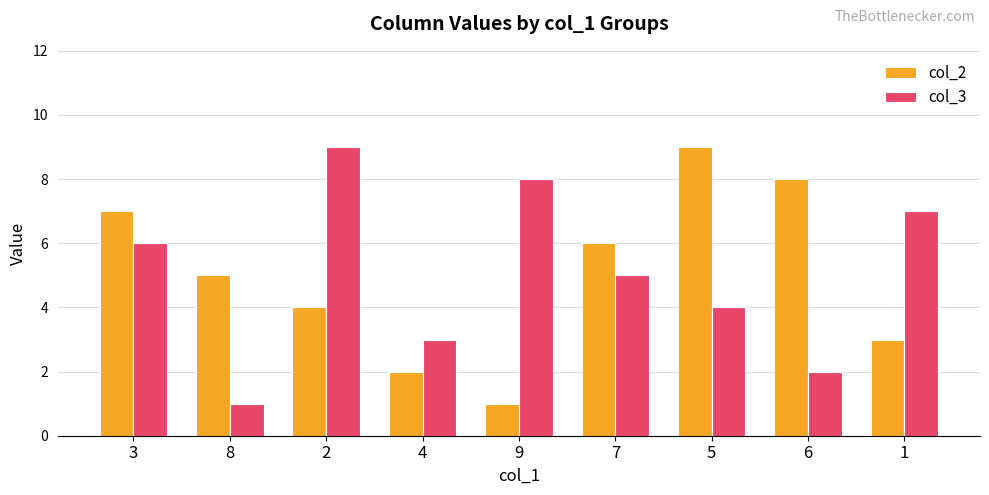

True or false: col_3 has a value of 5 at 7.

True